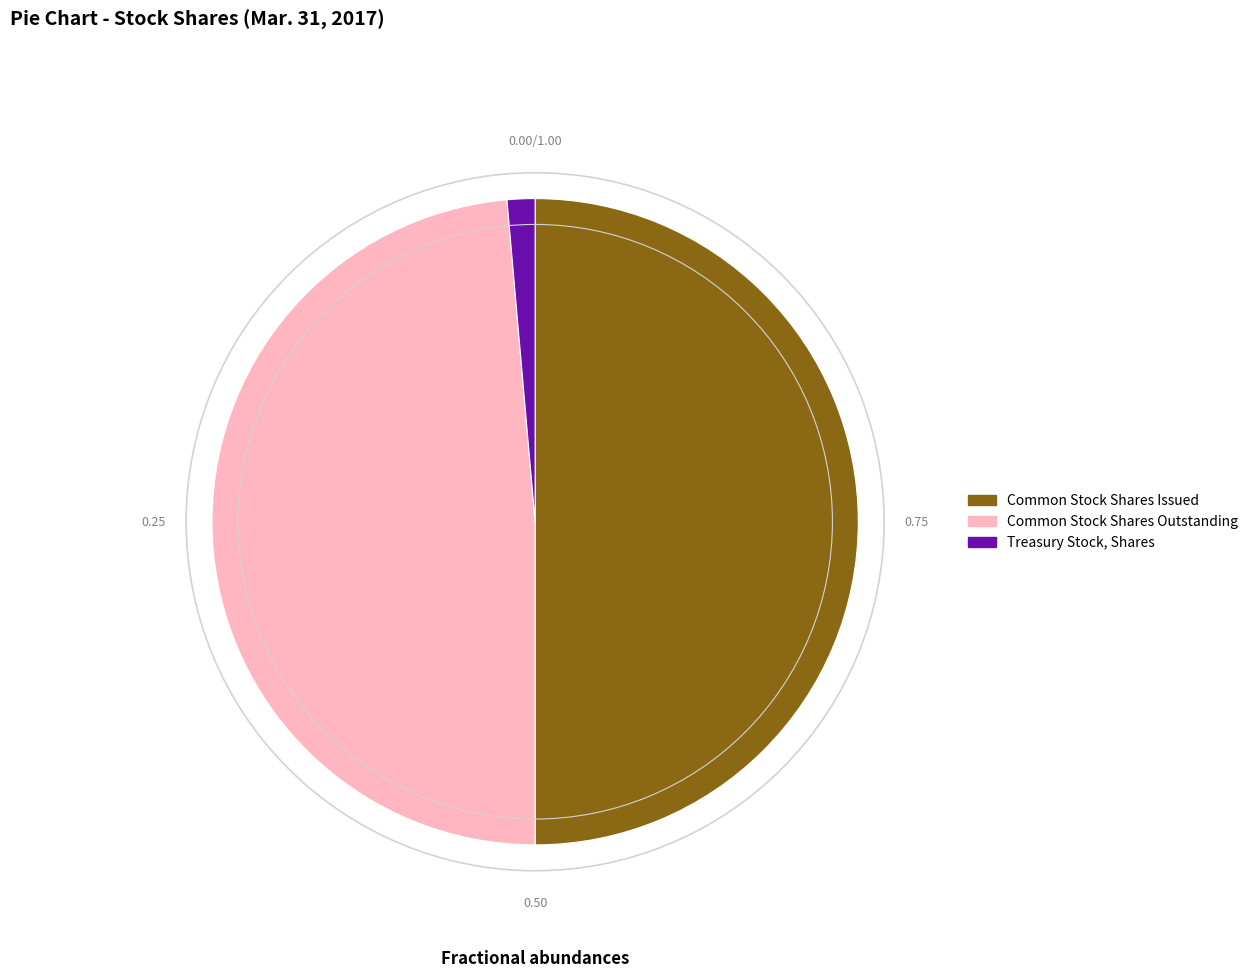

Between Common Stock Shares Issued and Treasury Stock, Shares, which is larger?

Common Stock Shares Issued